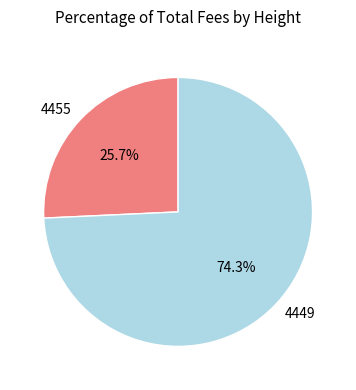

How many slices are in this pie chart?

2